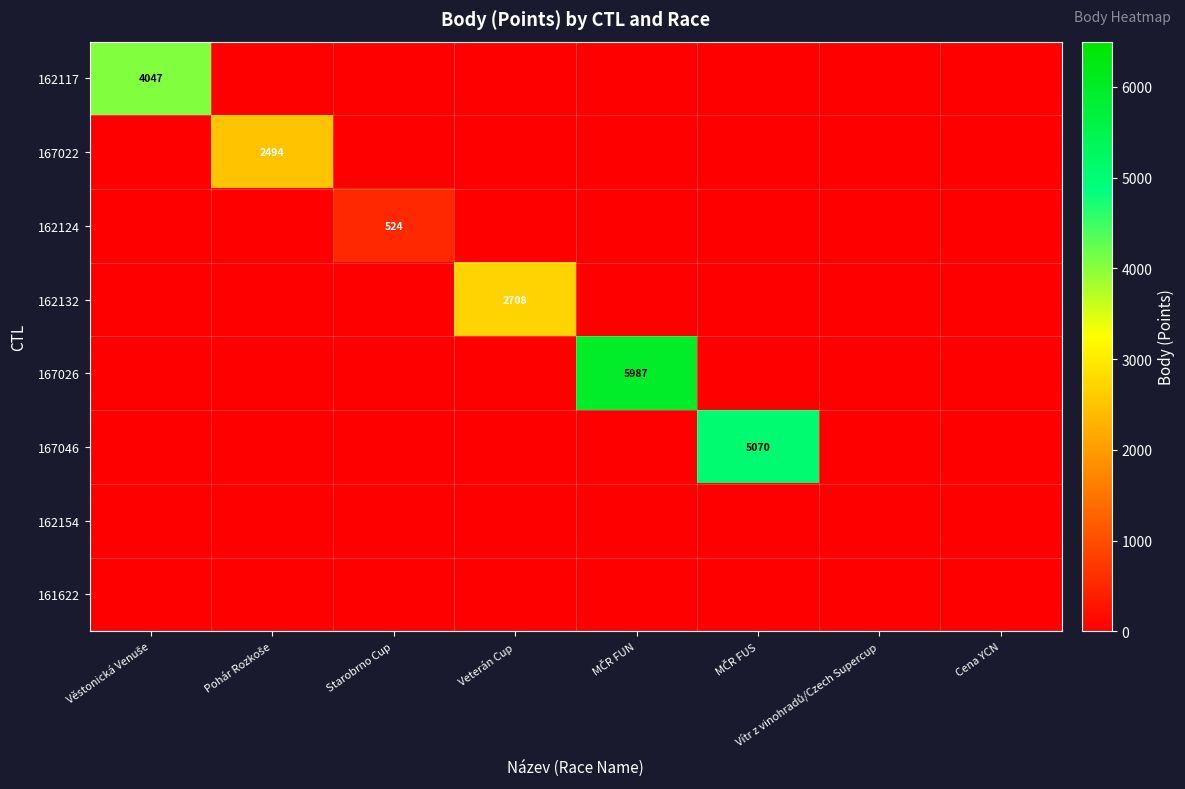

At Pohár Rozkoše, list the series in order from smallest to largest.

162117, 162124, 162132, 167026, 167046, 162154, 161622, 167022